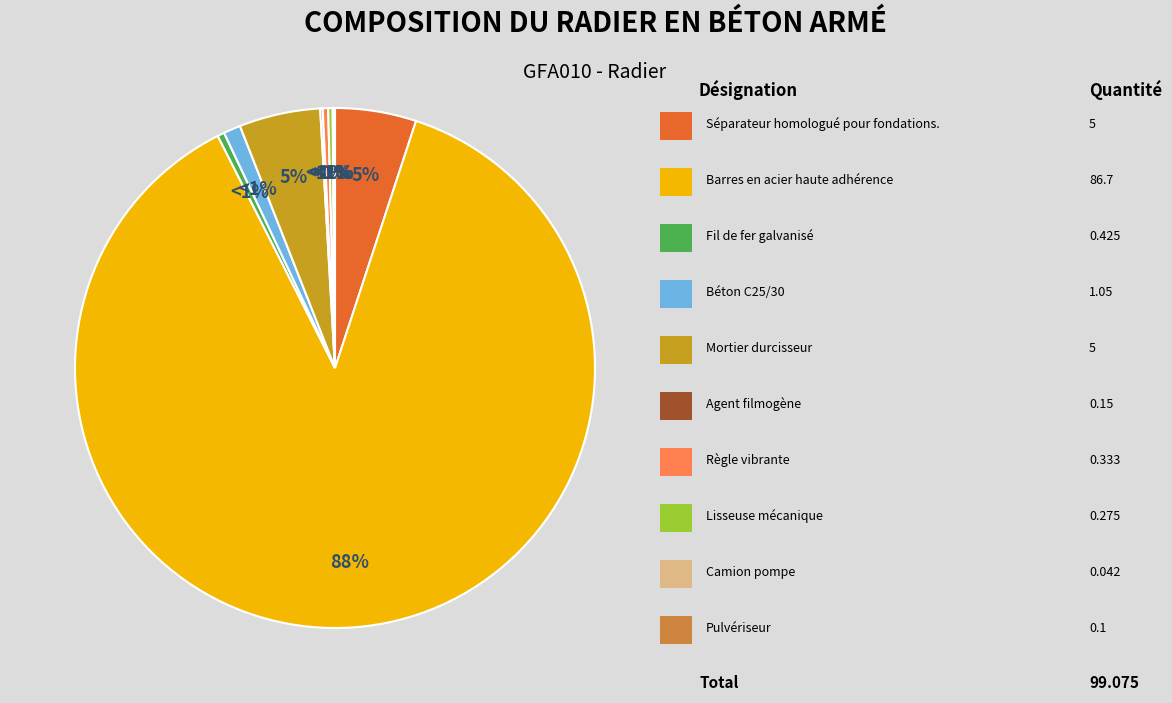

What is the change in value from Barres en acier haute adhérence to Lisseuse mécanique?

-86.4